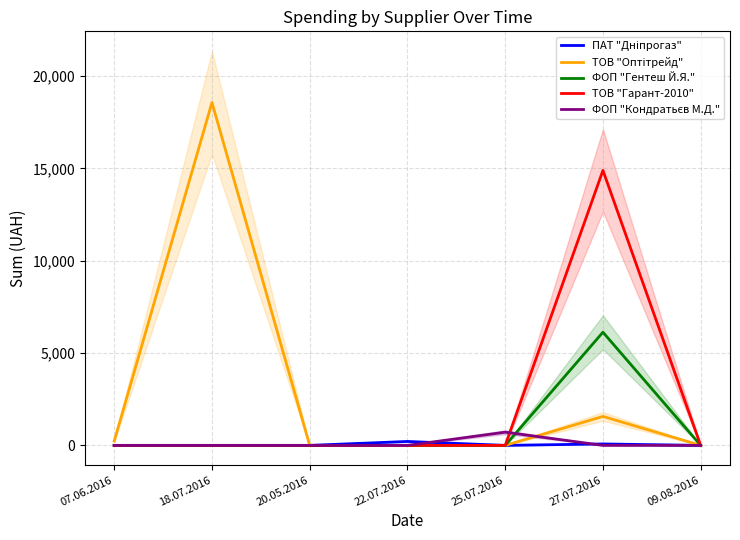

What position from the right is 18.07.2016?

6